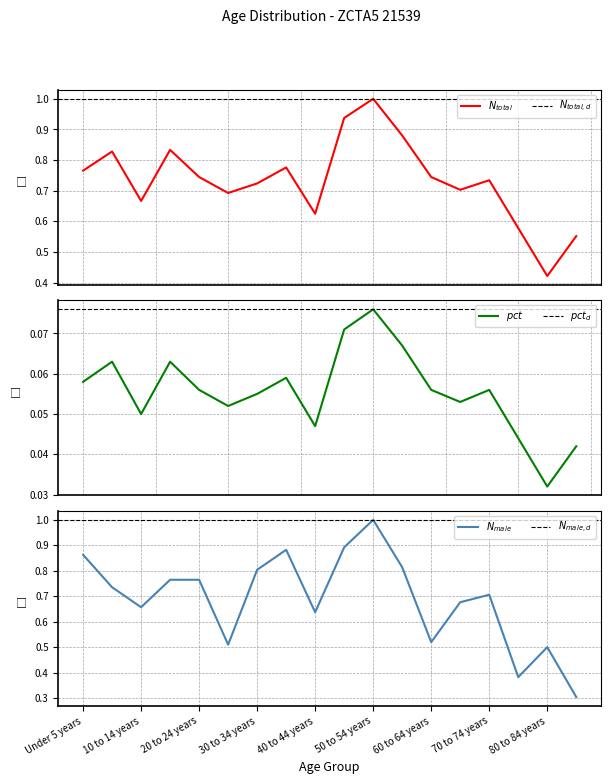

The Total Population Count series shows 0.9 at 10 to 14 years. True or false?

False